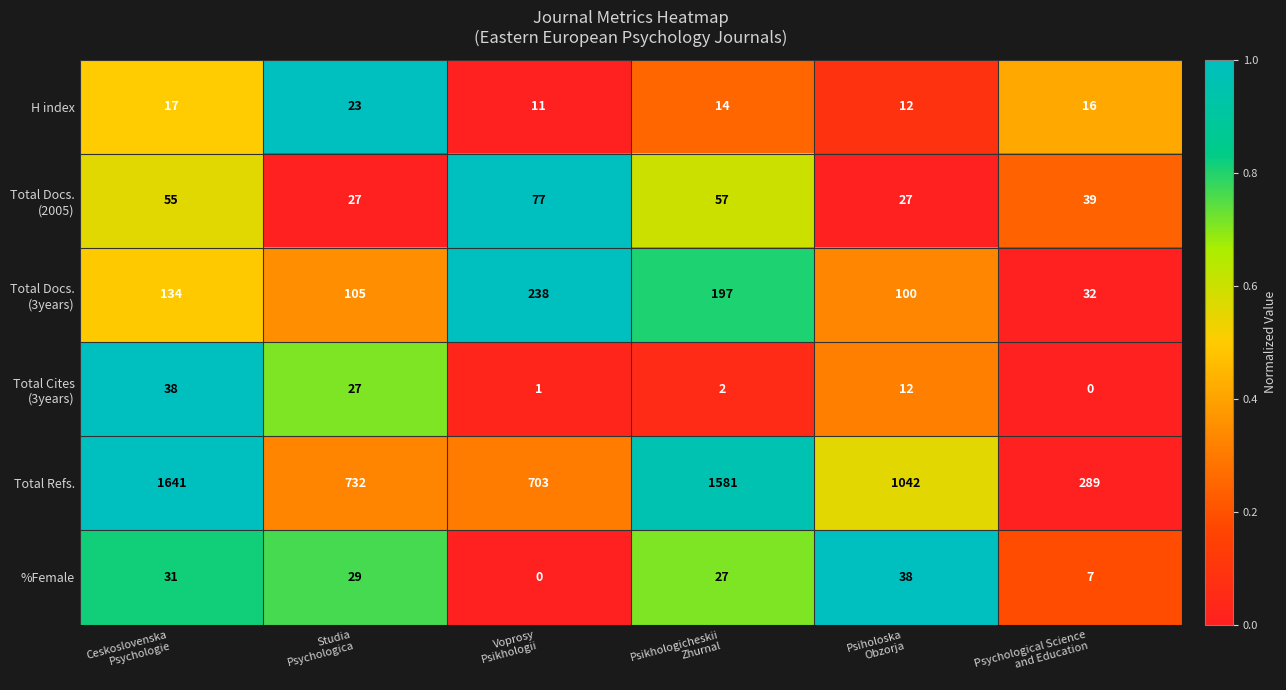

Which series has the largest total across all categories?

Total Refs.